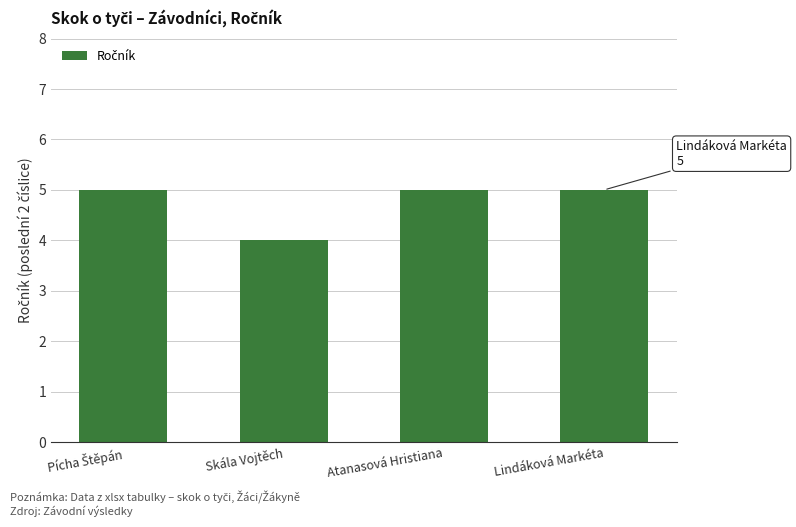

Which has a higher value, Atanasová Hristiana or Skála Vojtěch?

Atanasová Hristiana